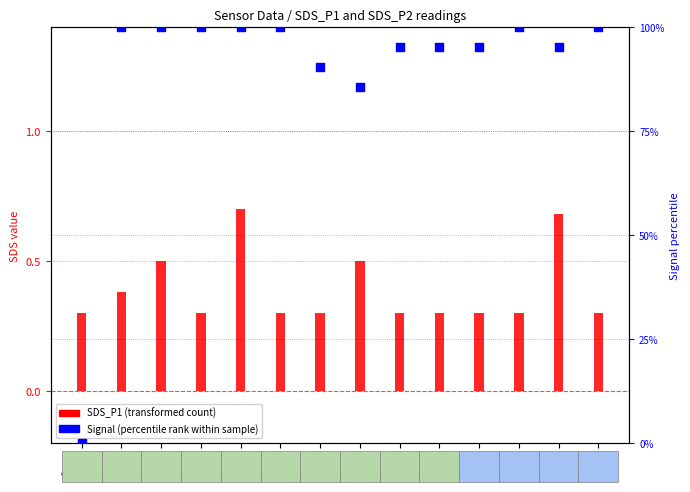

Which series has the widest spread of Y values?

Signal (percentile rank)